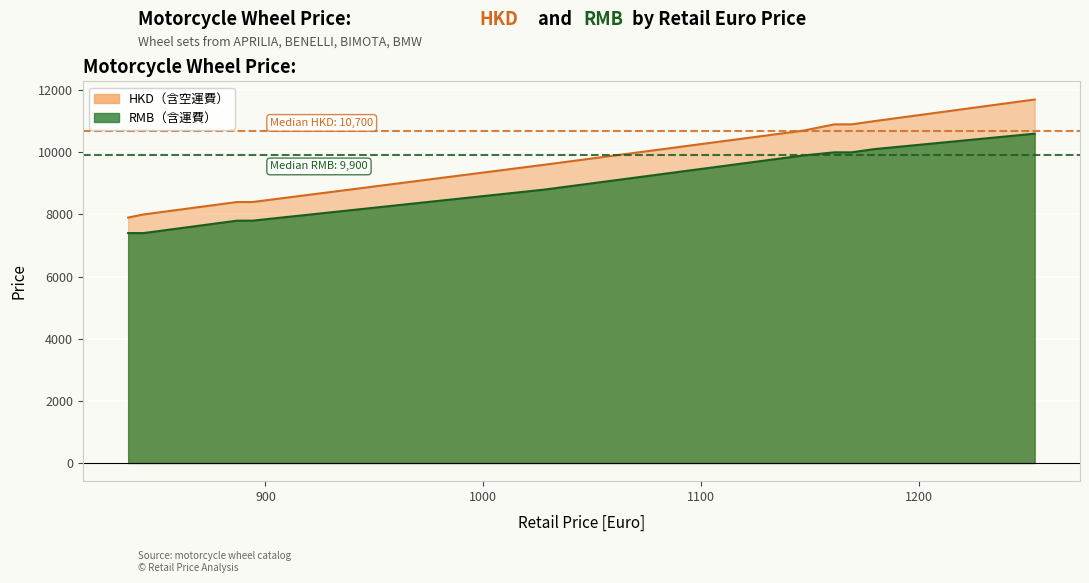

Where is the first local maximum for retail price [Euro]?

1253